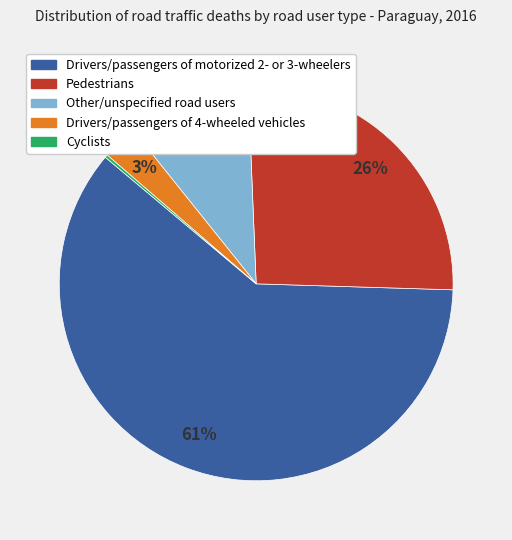

To the nearest percent, what is the combined percentage of Drivers/passengers of 4-wheeled vehicles and Drivers/passengers of motorized 2- or 3-wheelers?

64%